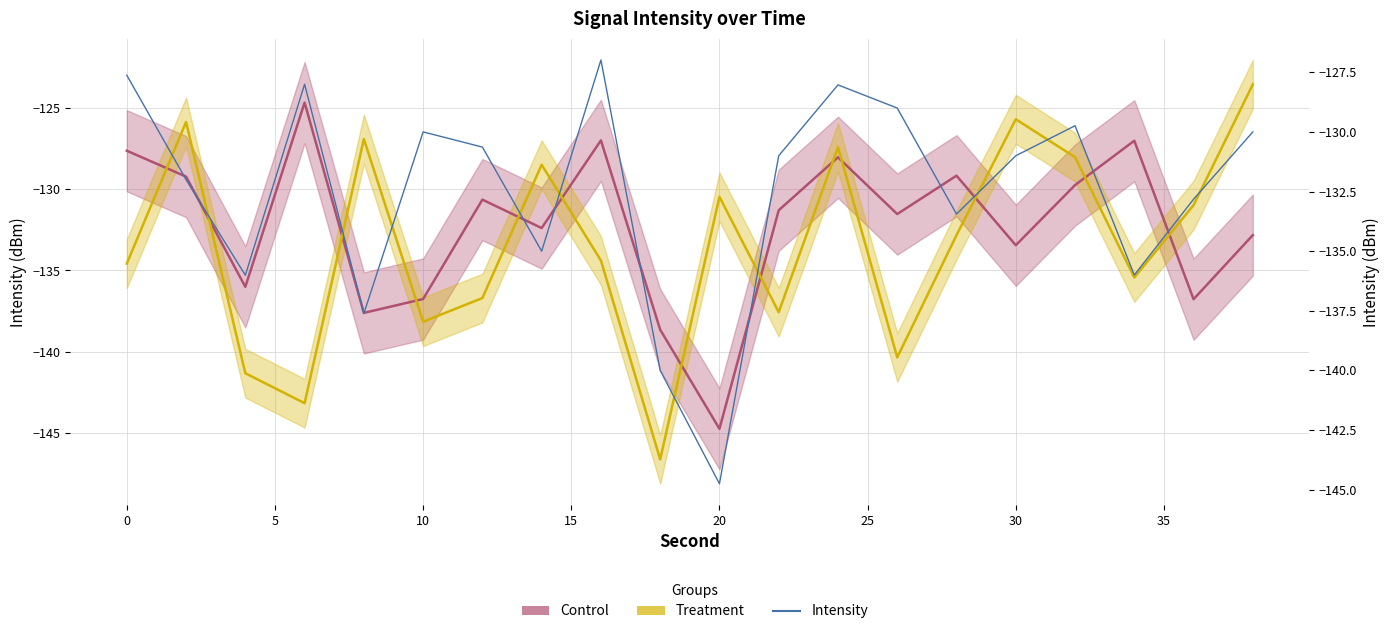

How many interior local peaks (higher than both neighbors) does the data have?

5